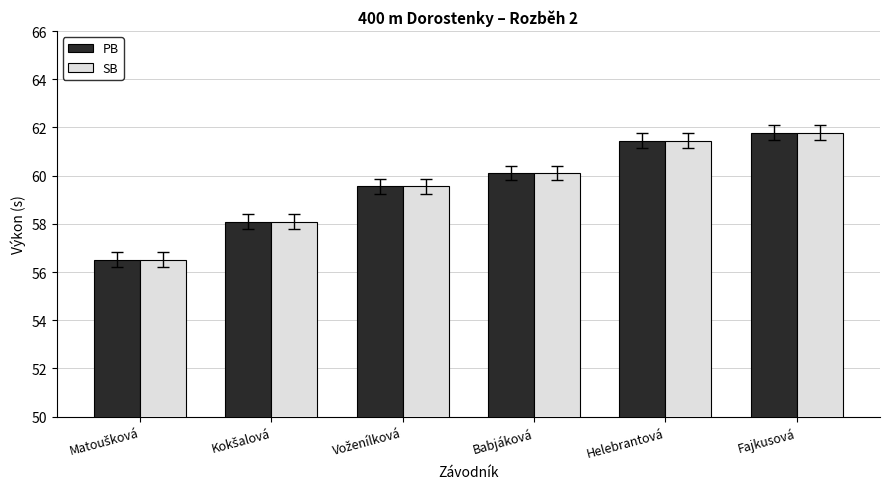

At which category is the sum across all series the highest?

Fajkusová